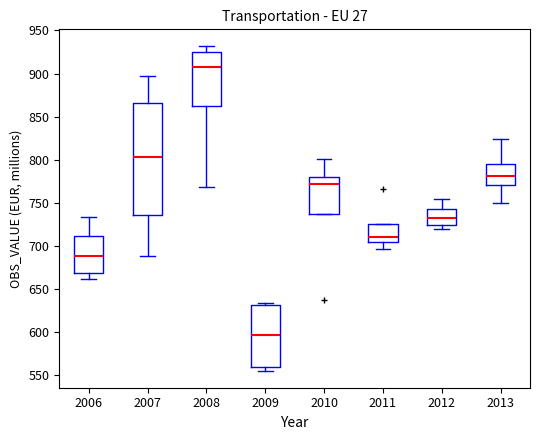

Where does the median line of the box at x = 2008 sit on the y-axis? The values are not printed on the chart, so give them approximately, as read against the axis.

910